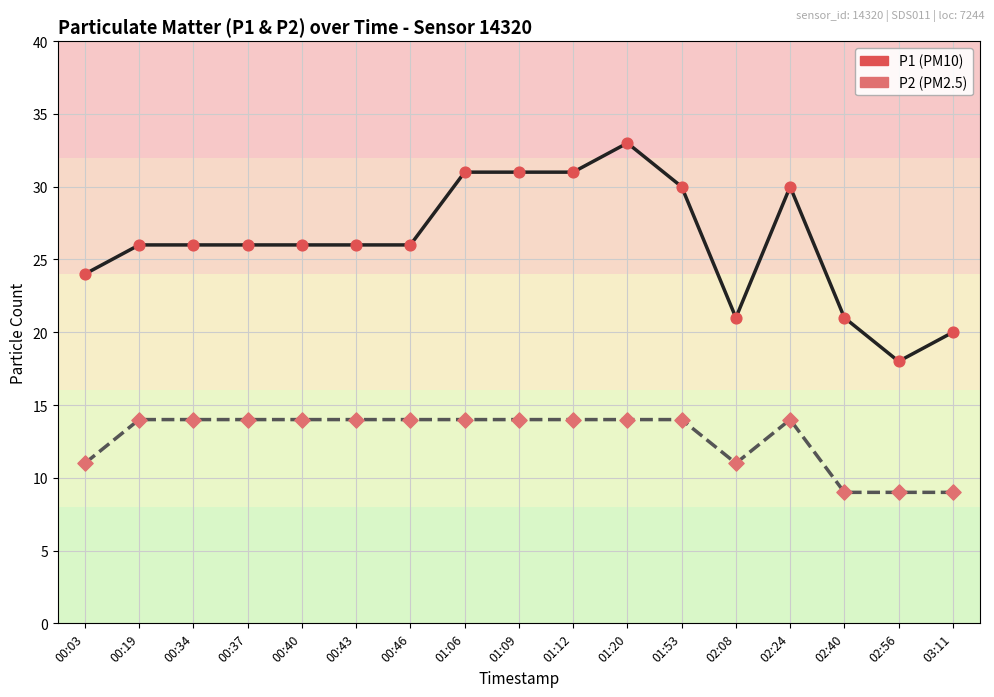

What is the spread (max minus min) of values at 02:08?

10